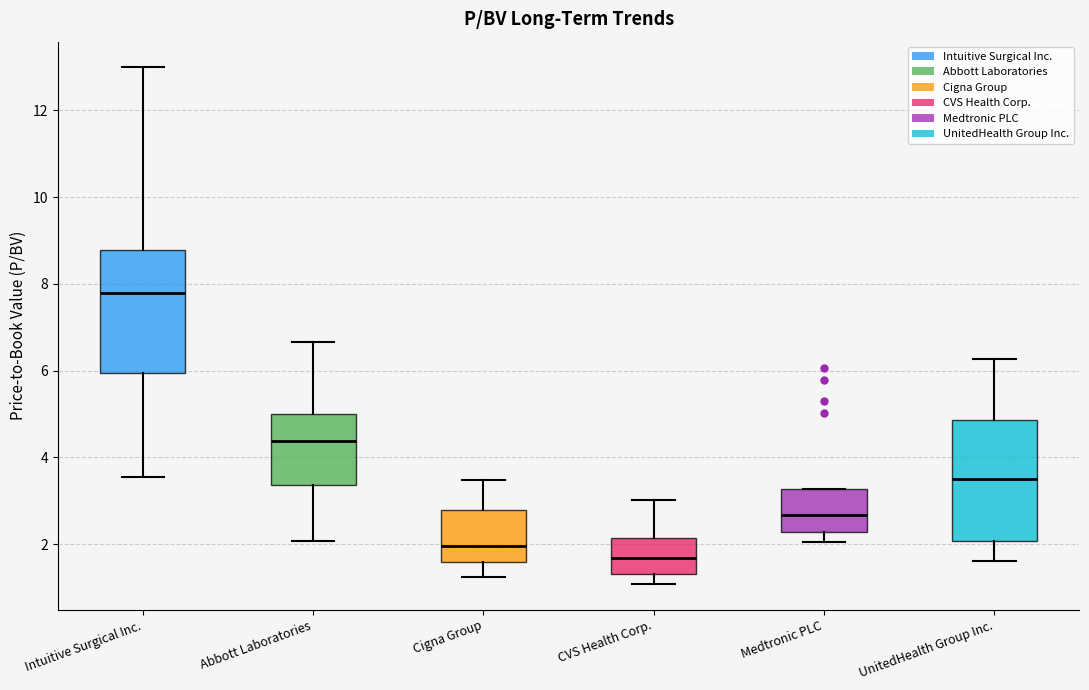

Reading left to right, read every box against the y-axis: the position of its median line, the range the box covers, and the ends of its whiskers. The values are not printed on the chart, so give them approximately, as read against the axis.

Intuitive Surgical Inc.: median 7.8, box 6.0 to 8.8, whiskers 3.6 to 13.0
Abbott Laboratories: median 4.4, box 3.4 to 5.0, whiskers 2.0 to 6.6
Cigna Group: median 2.0, box 1.6 to 2.8, whiskers 1.2 to 3.4
CVS Health Corp.: median 1.6, box 1.4 to 2.2, whiskers 1.0 to 3.0
Medtronic PLC: median 2.6, box 2.2 to 3.2, whiskers 2.0 to 3.2
UnitedHealth Group Inc.: median 3.6, box 2.0 to 4.8, whiskers 1.6 to 6.2